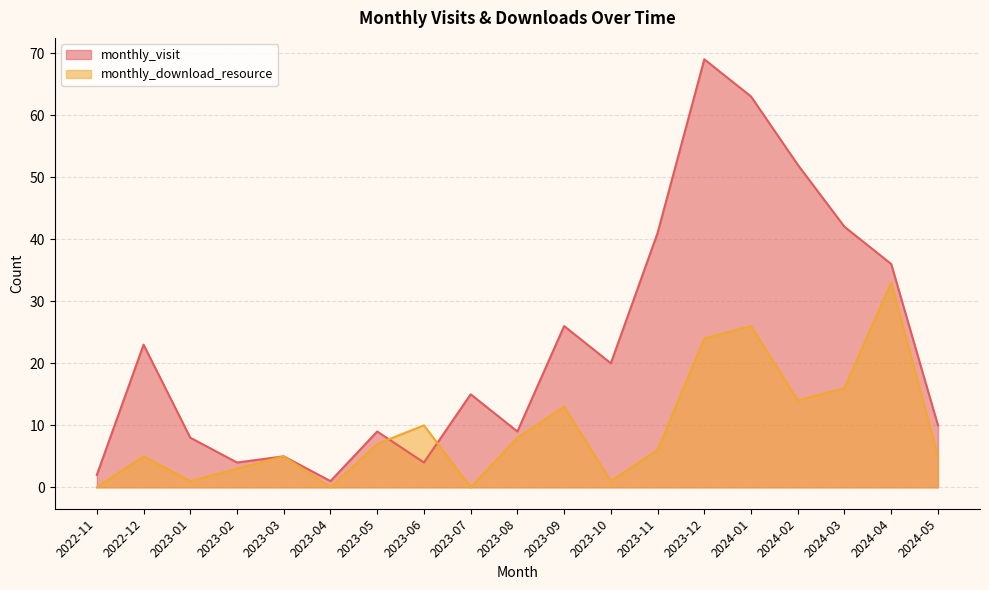

What is the label of the 5th point from the left?

2023-03